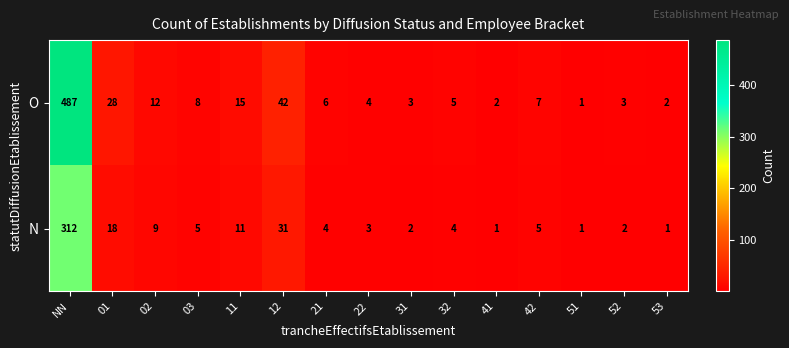

What is the difference between the maximum and second lowest values in the N series?

311